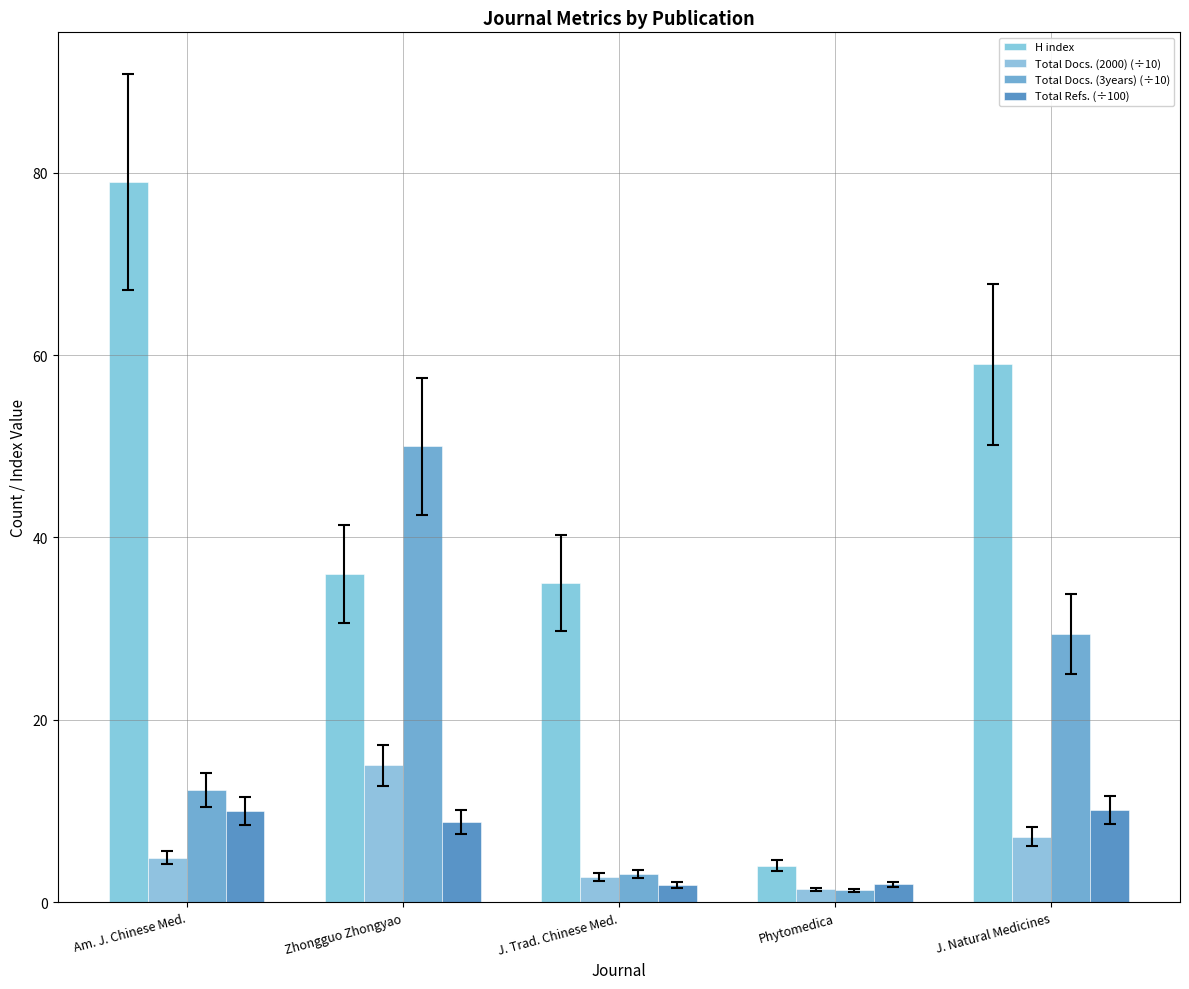

Which series has the largest total across all categories?

H index